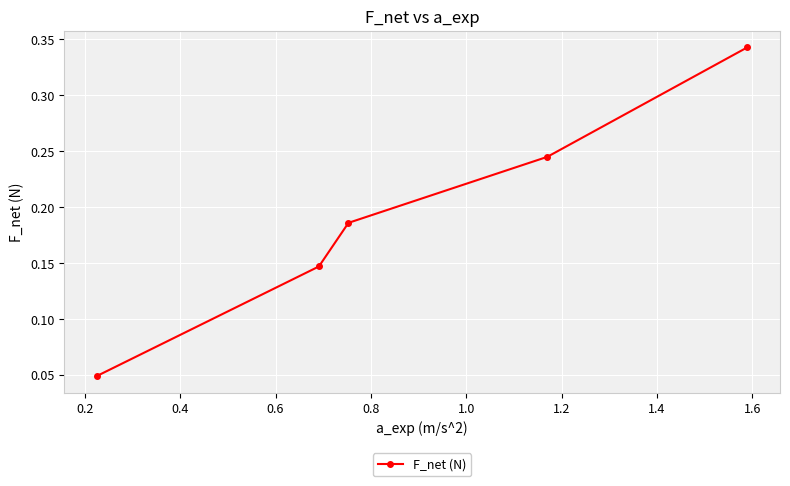

True or false: there are more than 0 points higher than both neighbors.

False